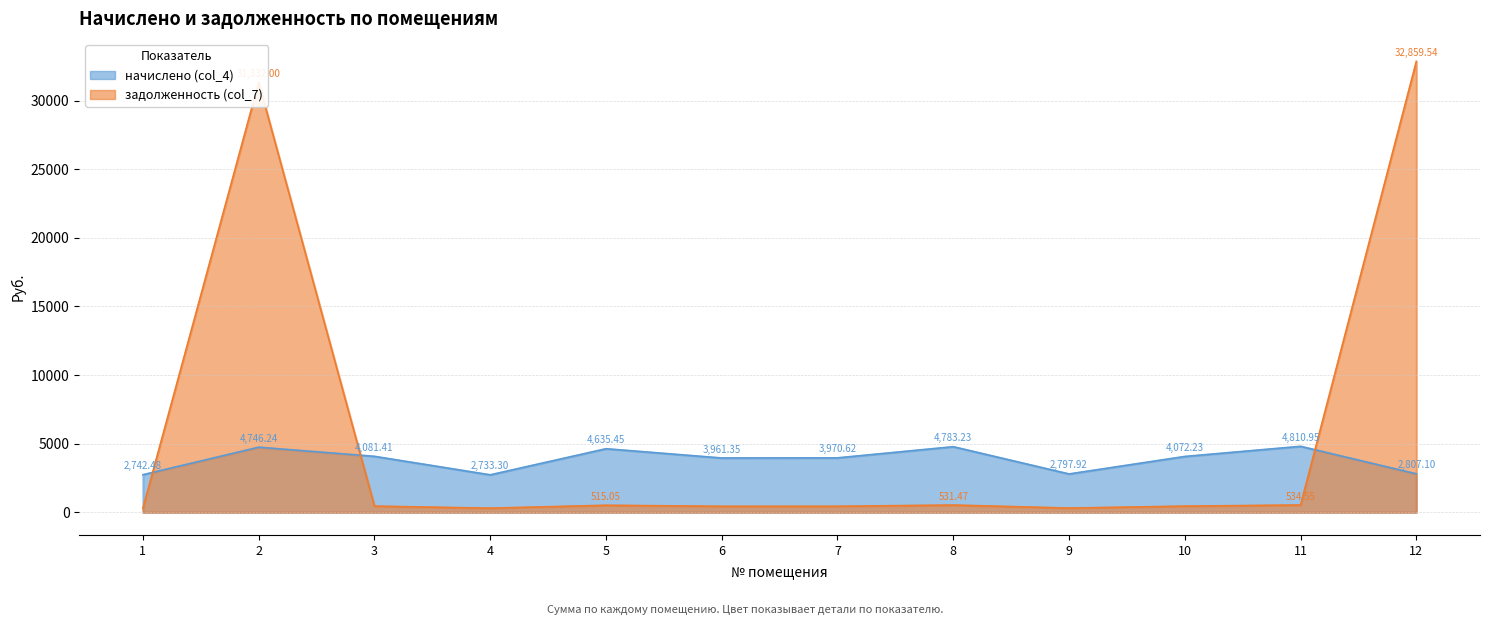

What is the sum of all задолженность (col_7) values?

68479.2